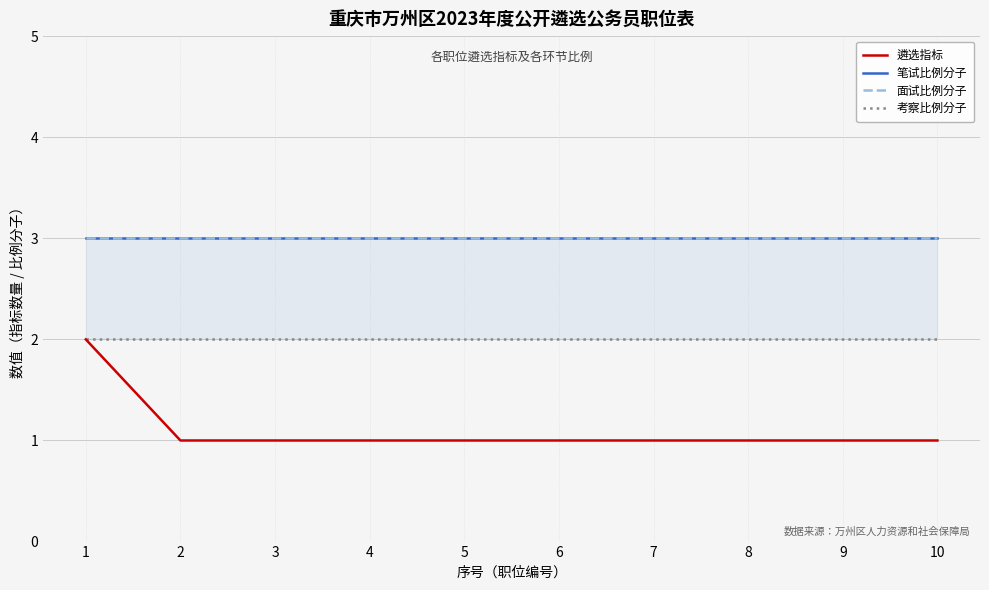

How many lines are shown in the chart?

4